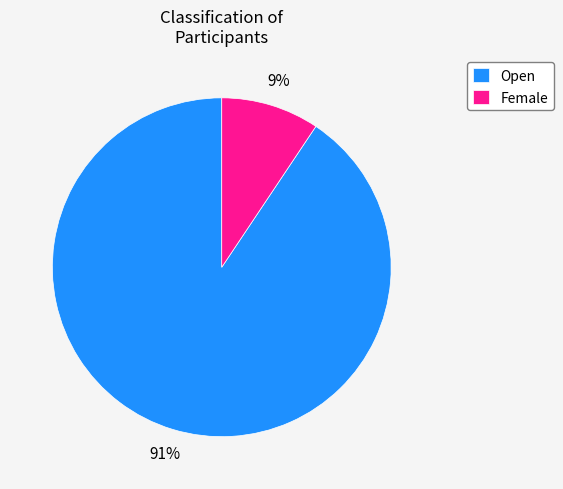

Approximately how many times larger is the value at Female compared to Open?

0.1